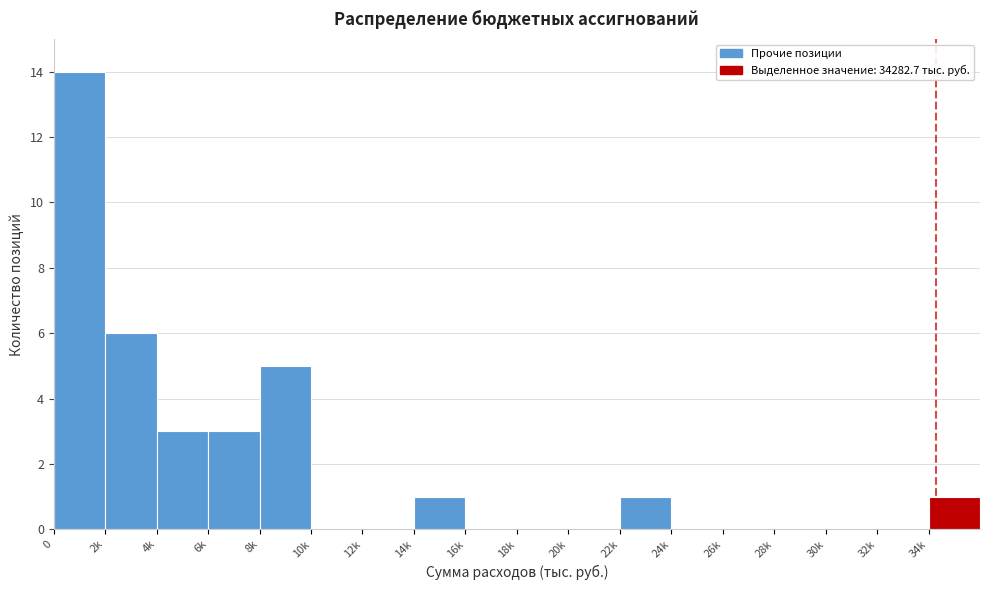

Reading left to right, list all the values displayed in this chart.

0=14	2k=6	4k=3	6k=3	8k=5	10k=0	12k=0	14k=1	16k=0	18k=0	20k=0	22k=1	24k=0	26k=0	28k=0	30k=0	32k=0	34k=1